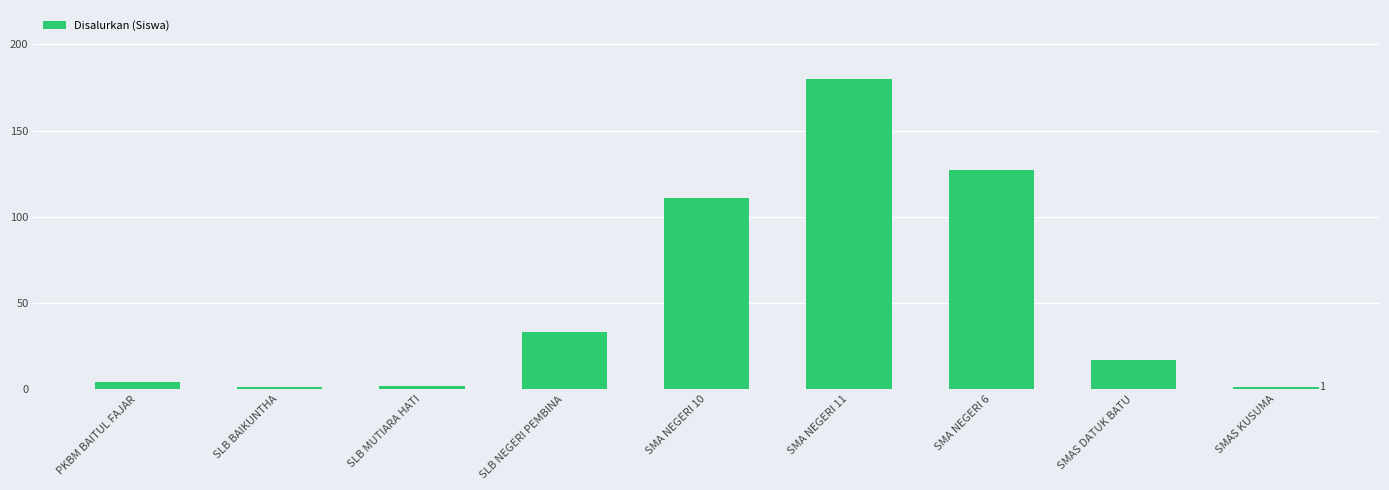

At which label does the data first exceed 17?

SLB NEGERI PEMBINA